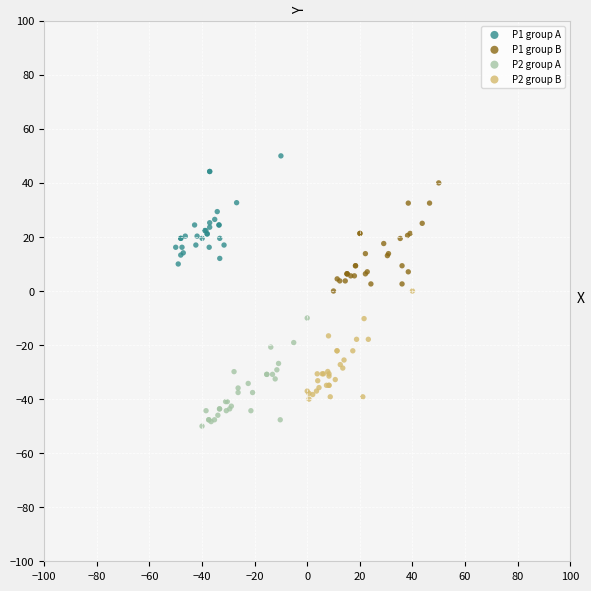

What are all the series names shown in the legend?

P1 group A, P1 group B, P2 group A, P2 group B